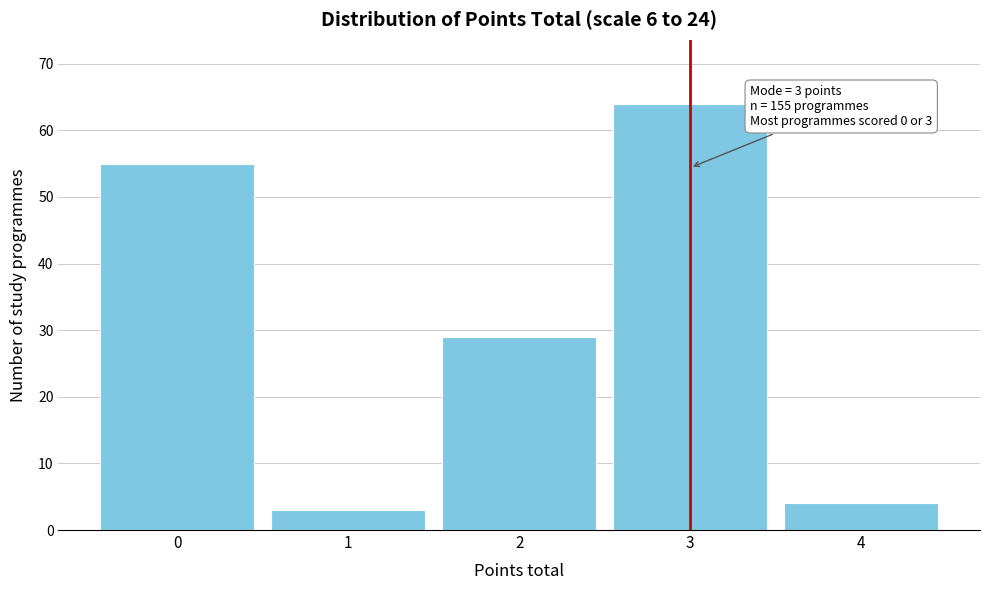

Over which range of the x-axis is the bar tallest?

2.5 to 3.5